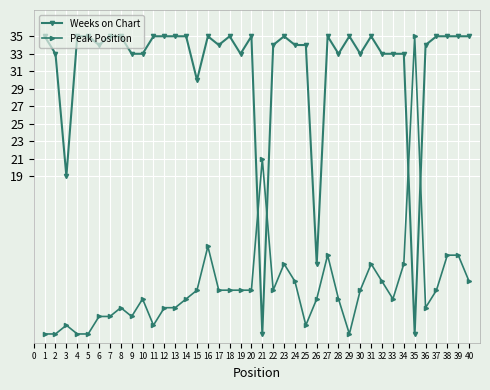

True or false: Weeks on Chart has more than 2 points higher than both neighbors.

True